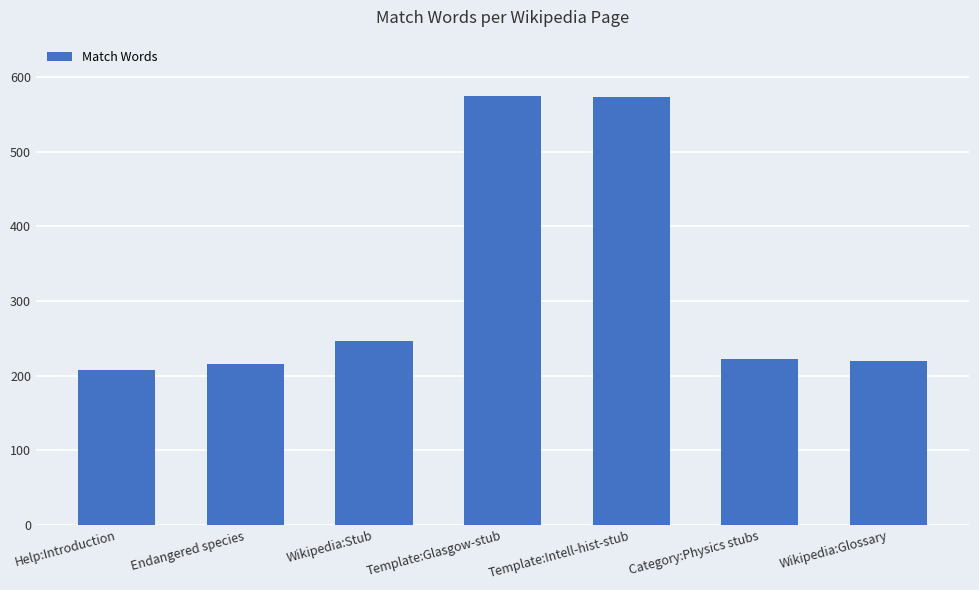

Is it true that the value at Category:Physics stubs is 156?

False